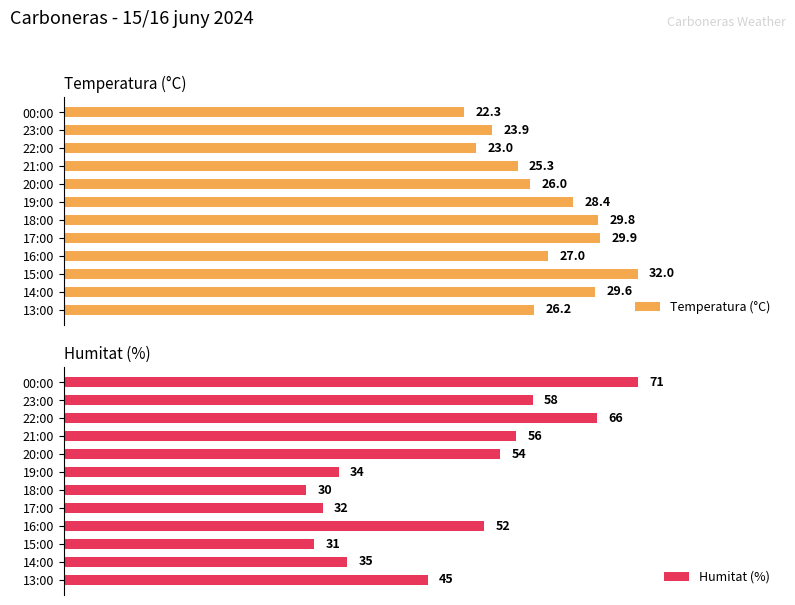

How many categories are shown in the chart?

12